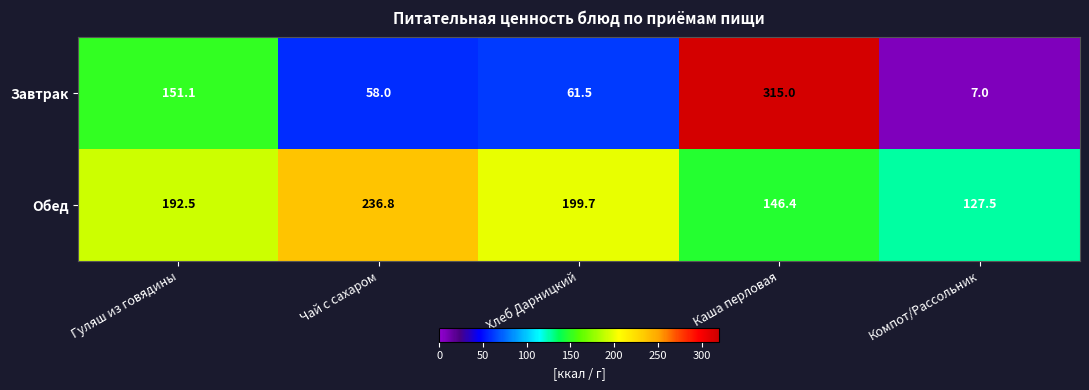

Which series has the largest total across all categories?

Обед